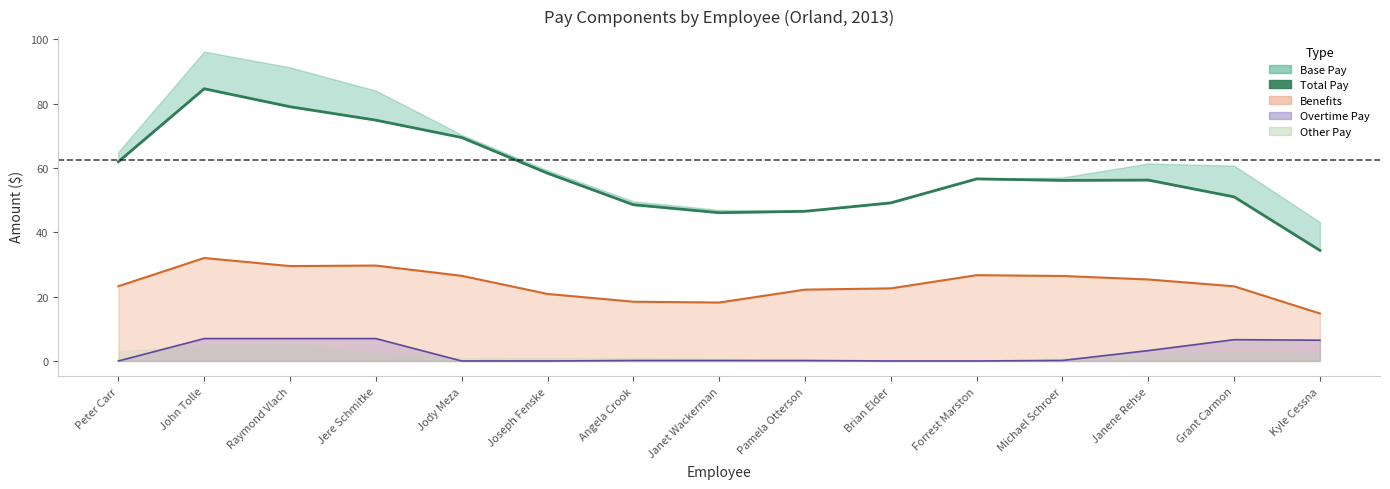

Reading right to left, list all the values displayed in this chart.

Kyle Cessna=34.4	Grant Carmon=51.0	Janene Rehse=56.2	Michael Schroer=56.1	Forrest Marston=56.6	Brian Elder=49.1	Pamela Otterson=46.5	Janet Wackerman=46.1	Angela Crook=48.6	Joseph Fenske=58.4	Jody Meza=69.4	Jere Schmitke=74.8	Raymond Vlach=79.0	John Tolle=84.6	Peter Carr=61.9